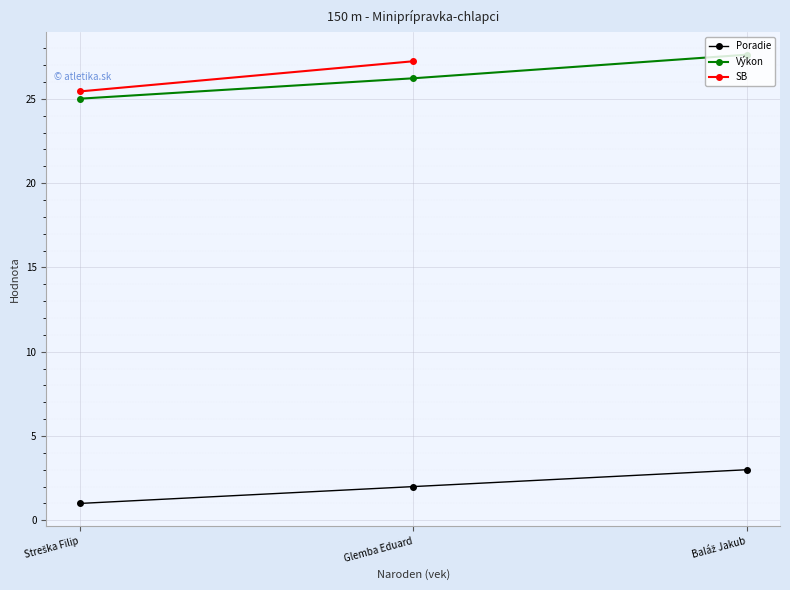

Between Glemba Eduard and Baláž Jakub, which series saw the biggest shift?

Výkon